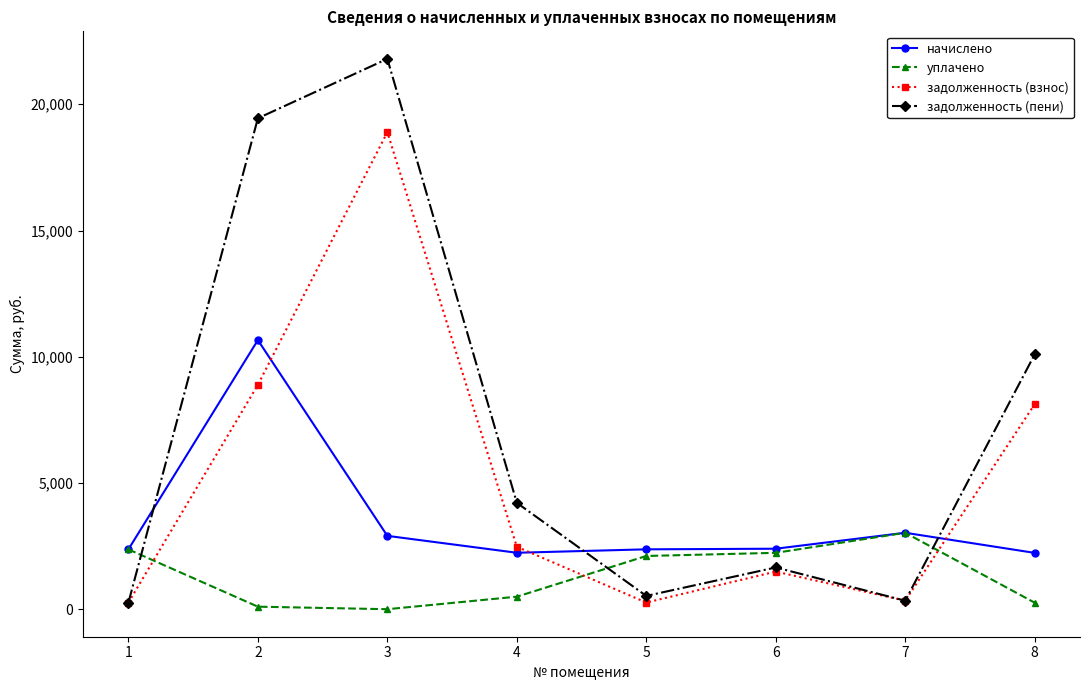

What is the average value of the уплачено series?

1323.9